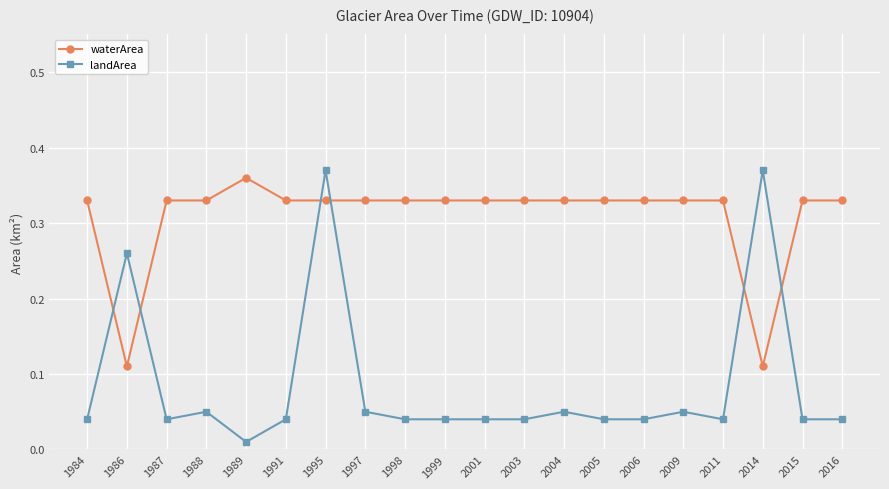

What is the sum of all waterArea values?

6.2